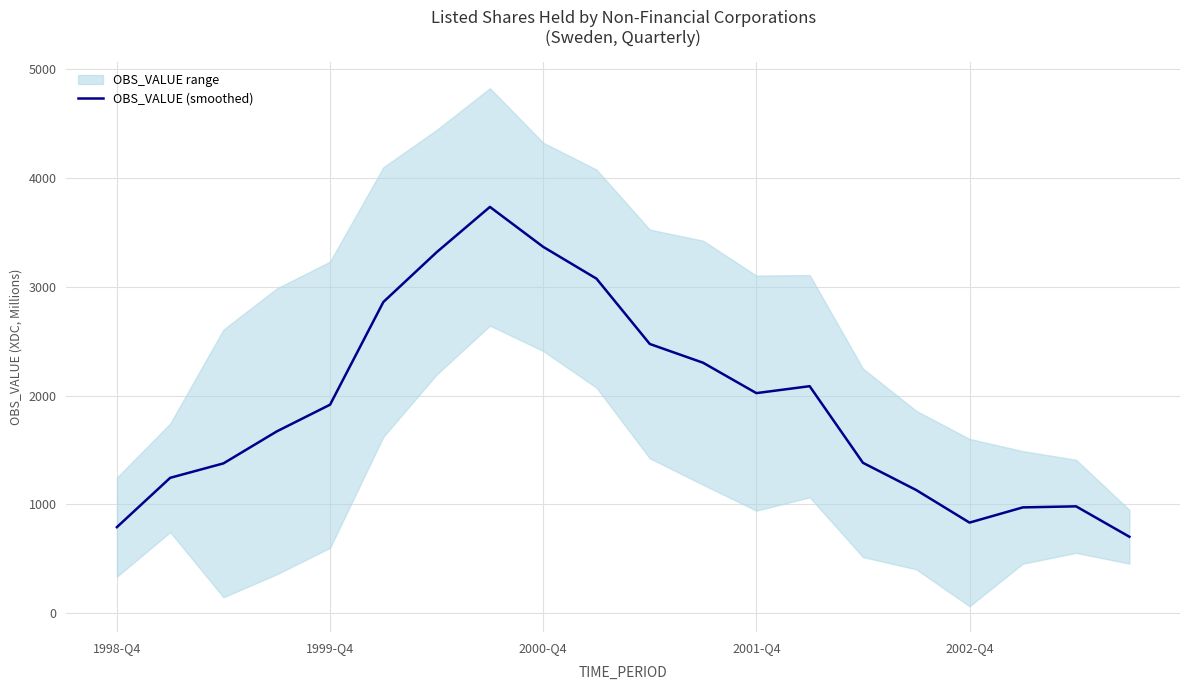

What is the difference between the second highest and minimum values?

2662.7